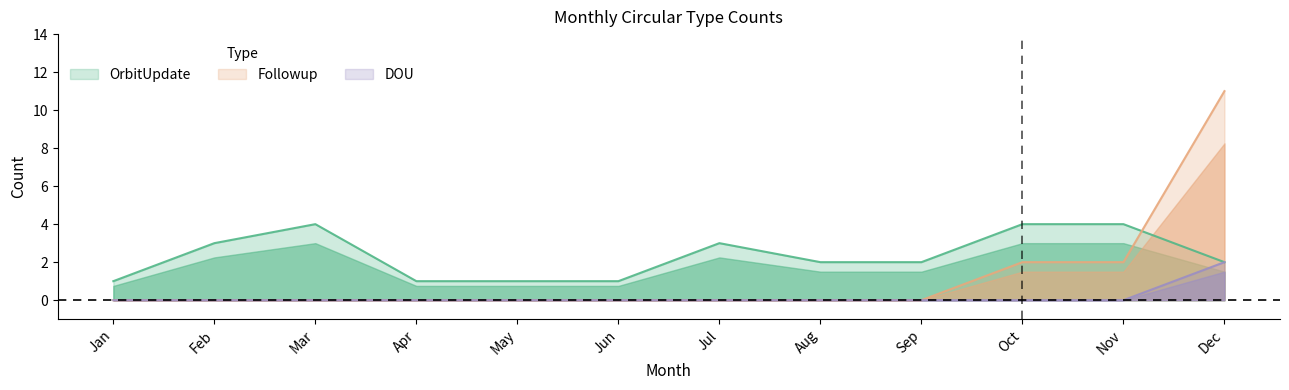

What is the sum of all OrbitUpdate values?

28